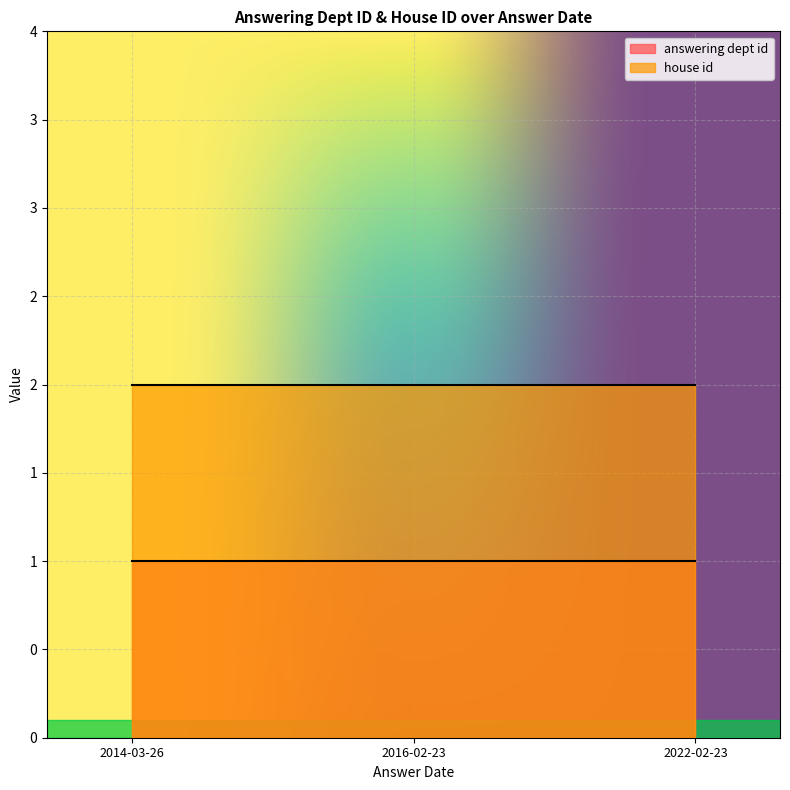

Reading left to right, what are all the values shown in this chart?

answering dept id: 1	1	1
house id: 2	2	2